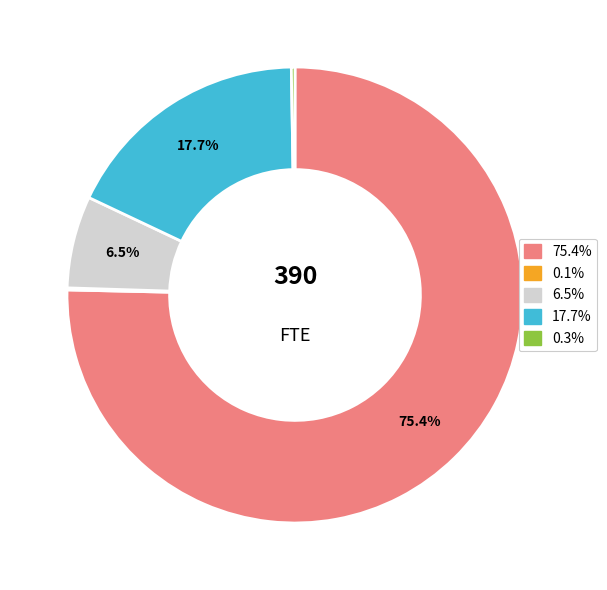

Is there a majority slice in this chart?

Yes